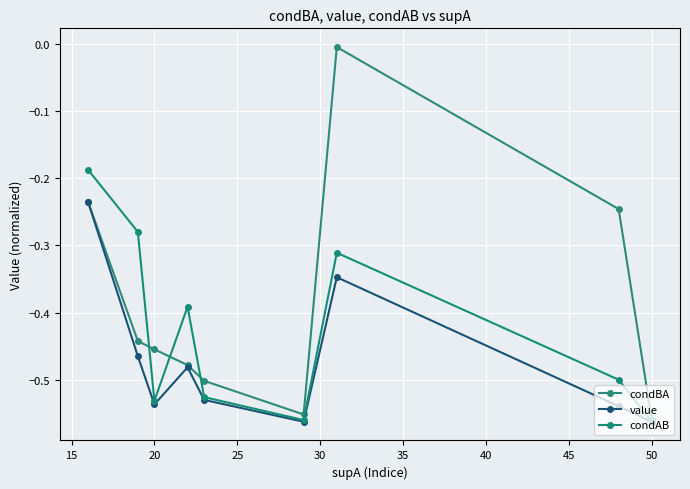

What are all the series names shown in the legend?

condBA, value, condAB